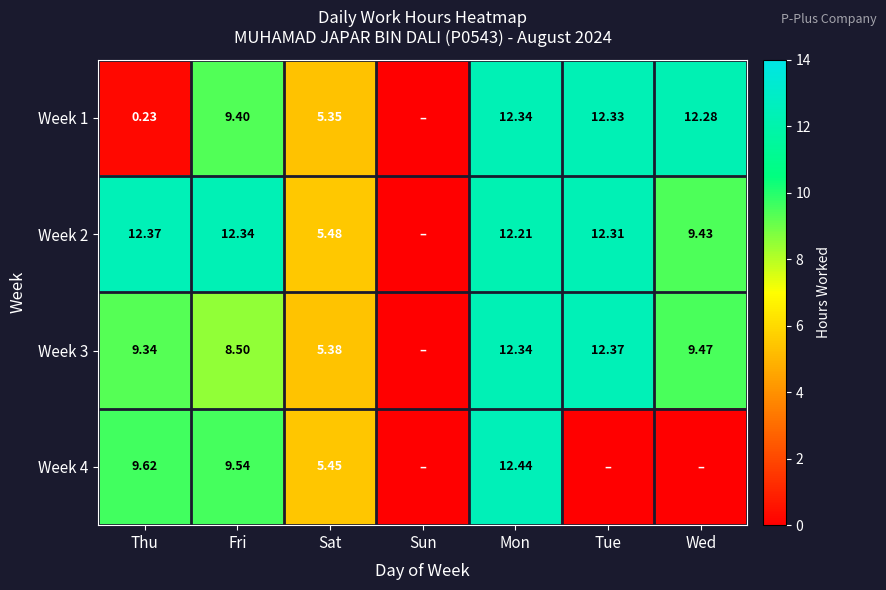

Is the value of Week 3 at Tue greater than the value of Week 1 at Tue?

Yes